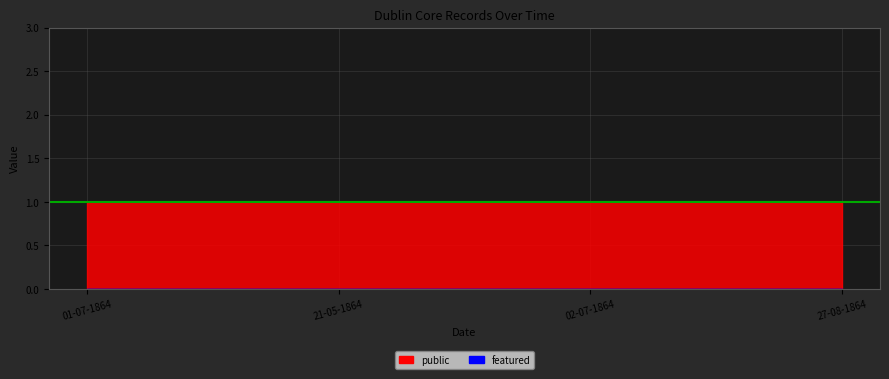

Count the number of data series in this chart.

2